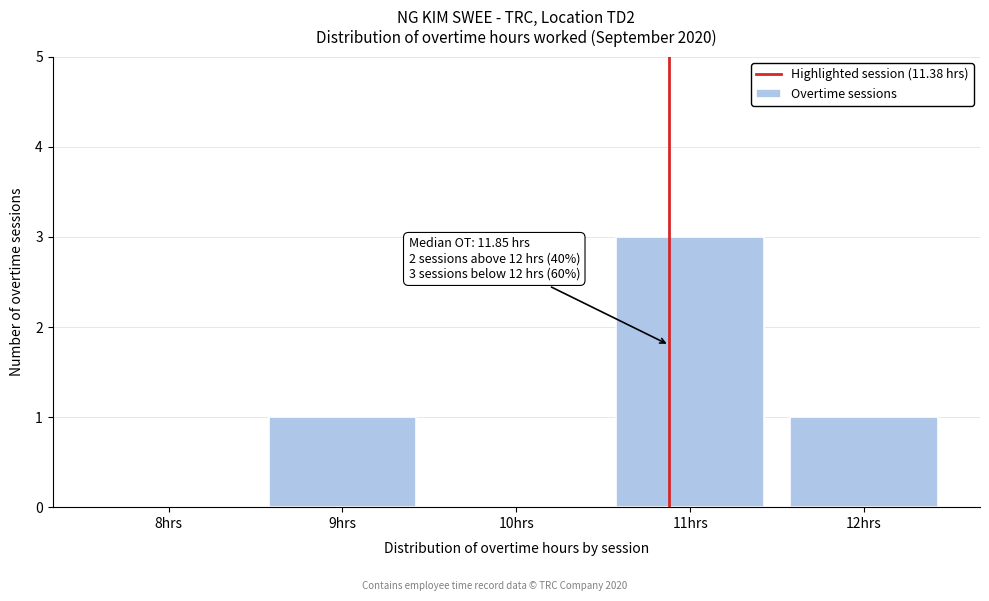

Reading left to right, transcribe all the data shown in this chart.

8hrs=0	9hrs=1	10hrs=0	11hrs=3	12hrs=1